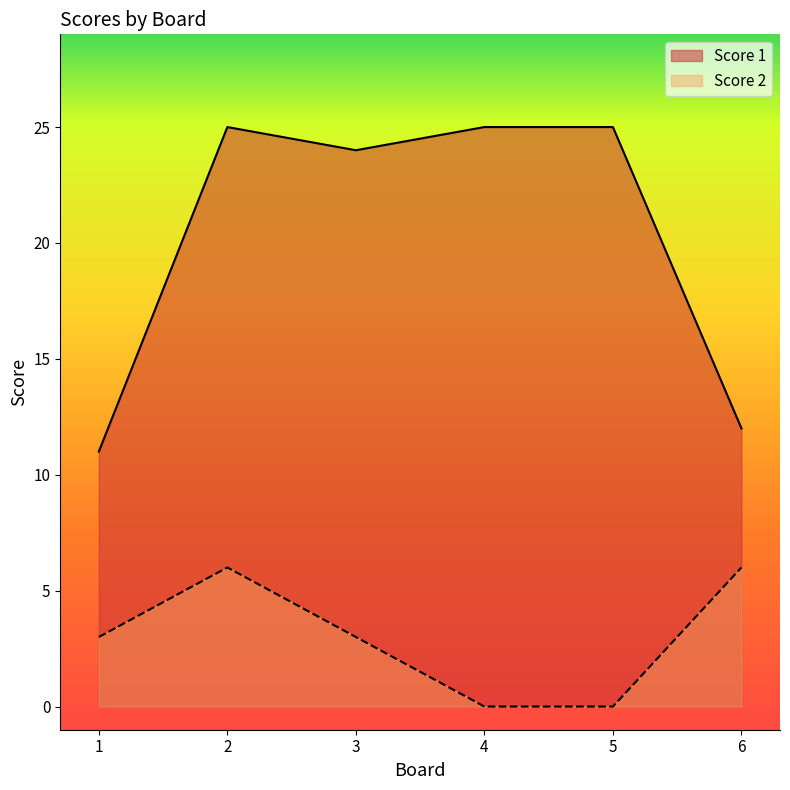

How many data points does each series have?

6